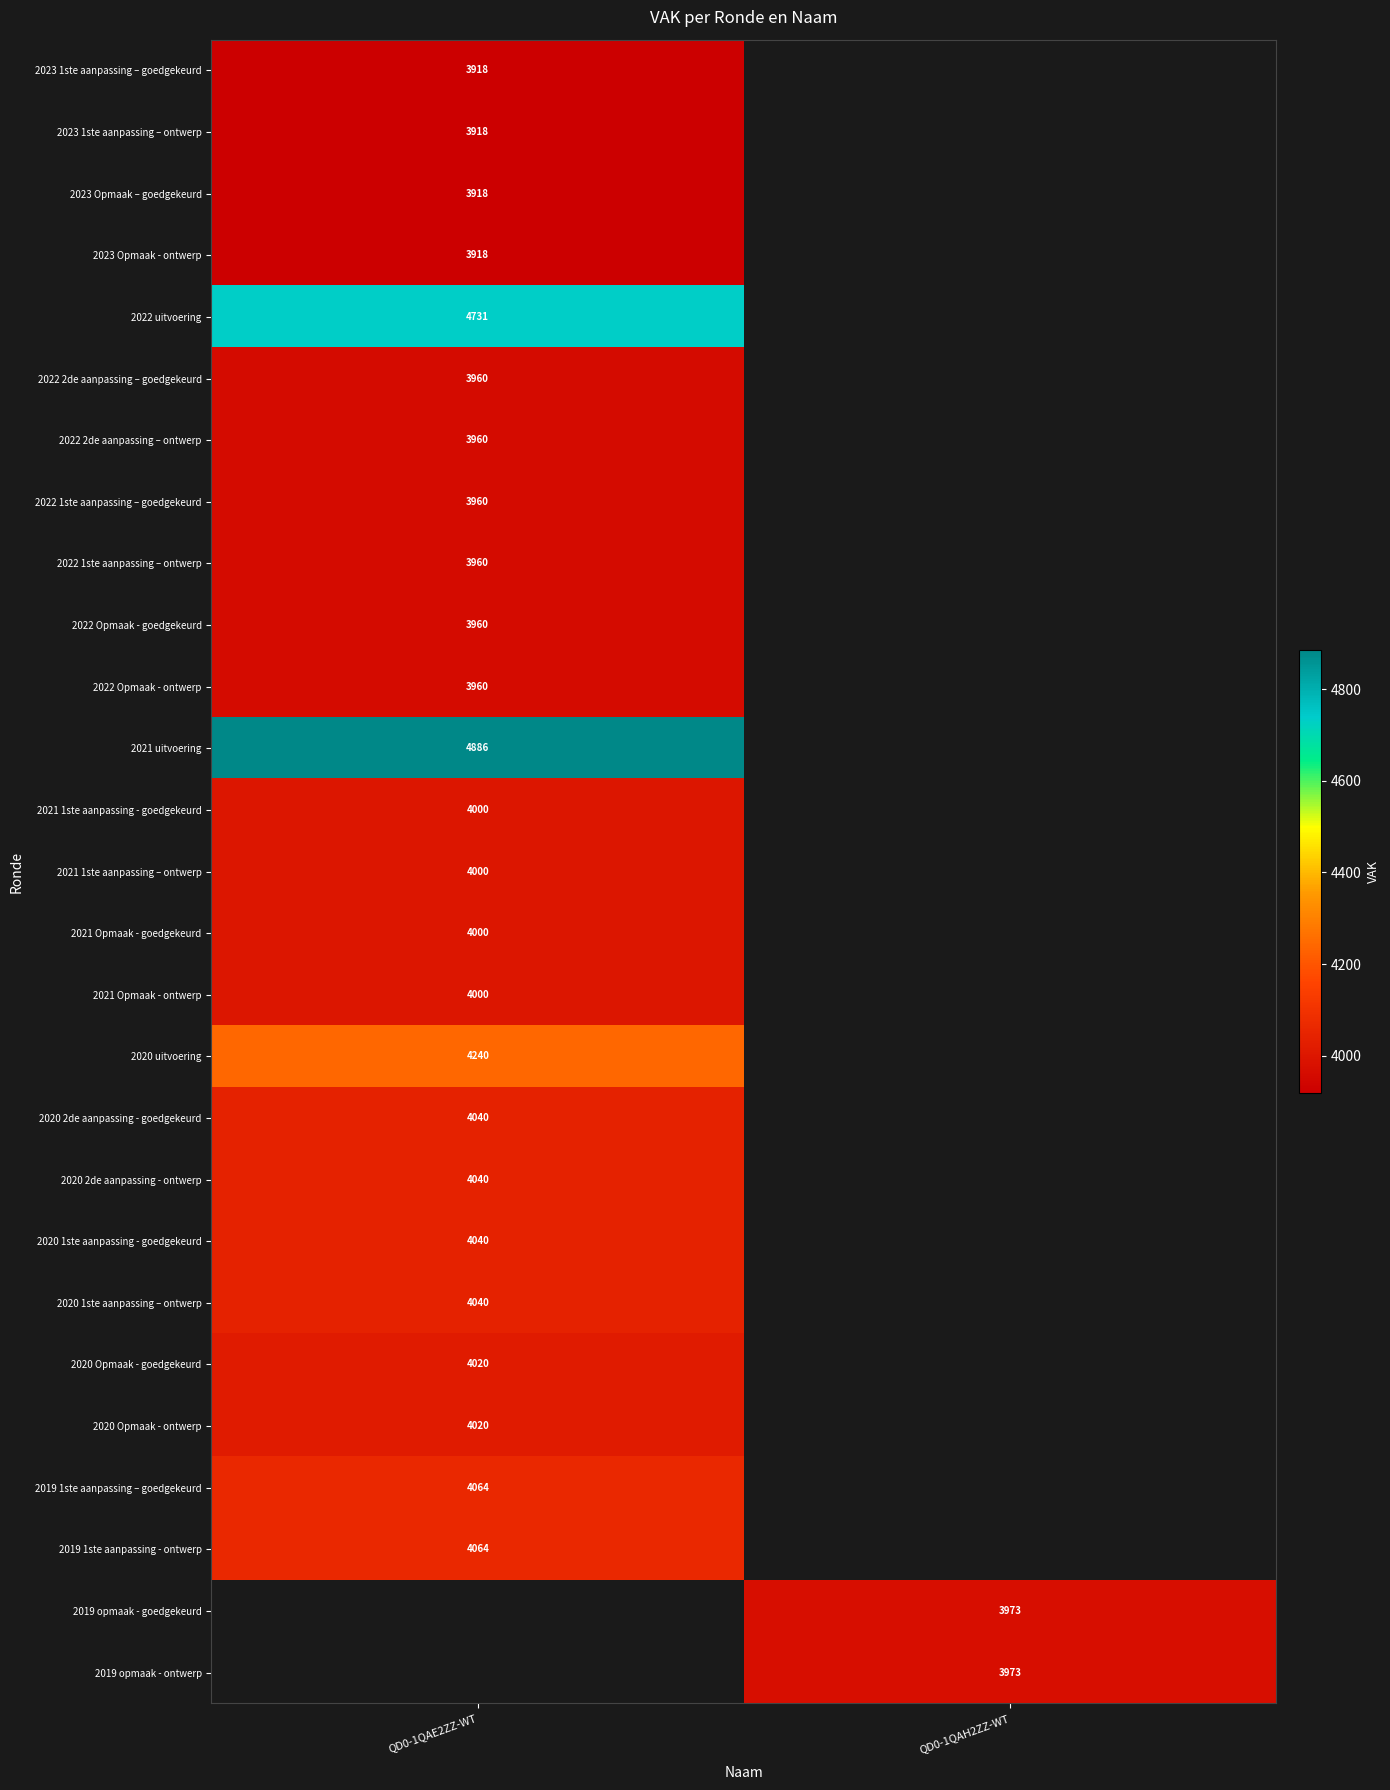

True or false: 2020 uitvoering has a value of 7385 at QD0-1QAE2ZZ-WT.

False